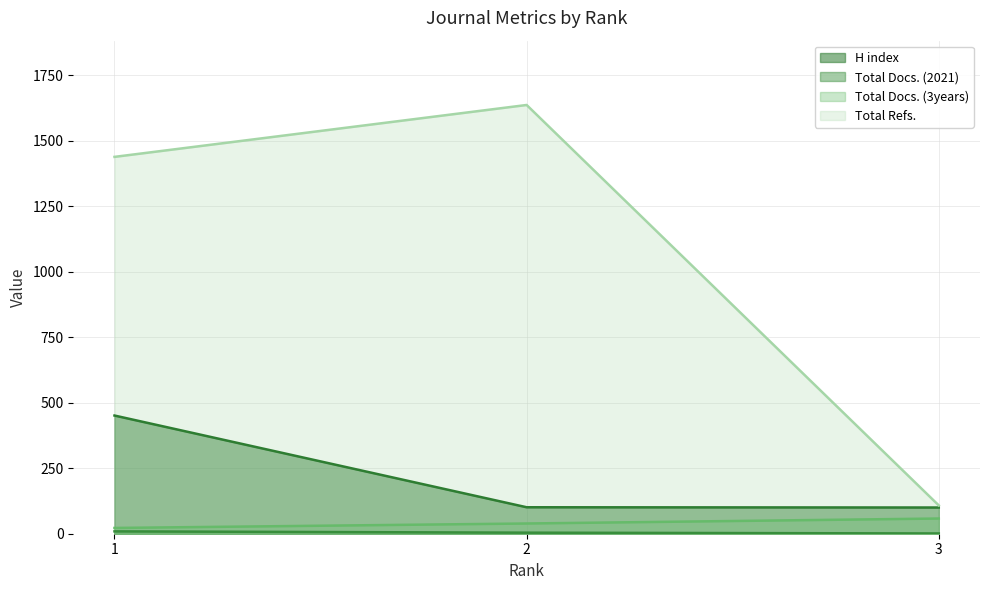

List the labels in order of Total Docs. (2021) value, smallest first.

3, 2, 1